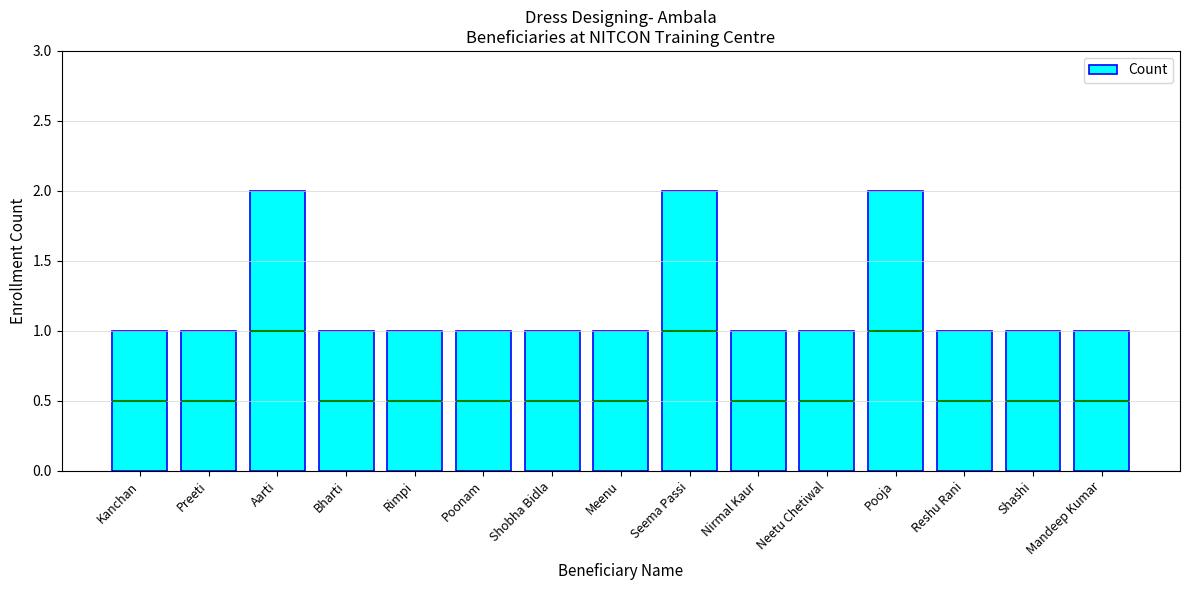

The chart shows a value of 1 at Preeti. True or false?

True